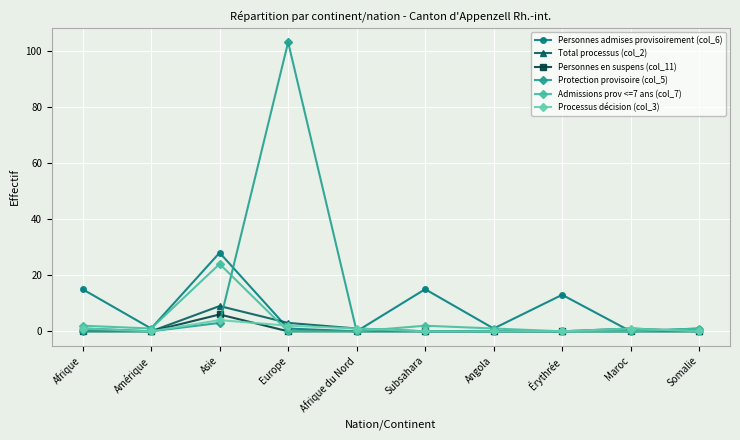

What is the approximate value of Processus décision (col_3) at Europe?

2